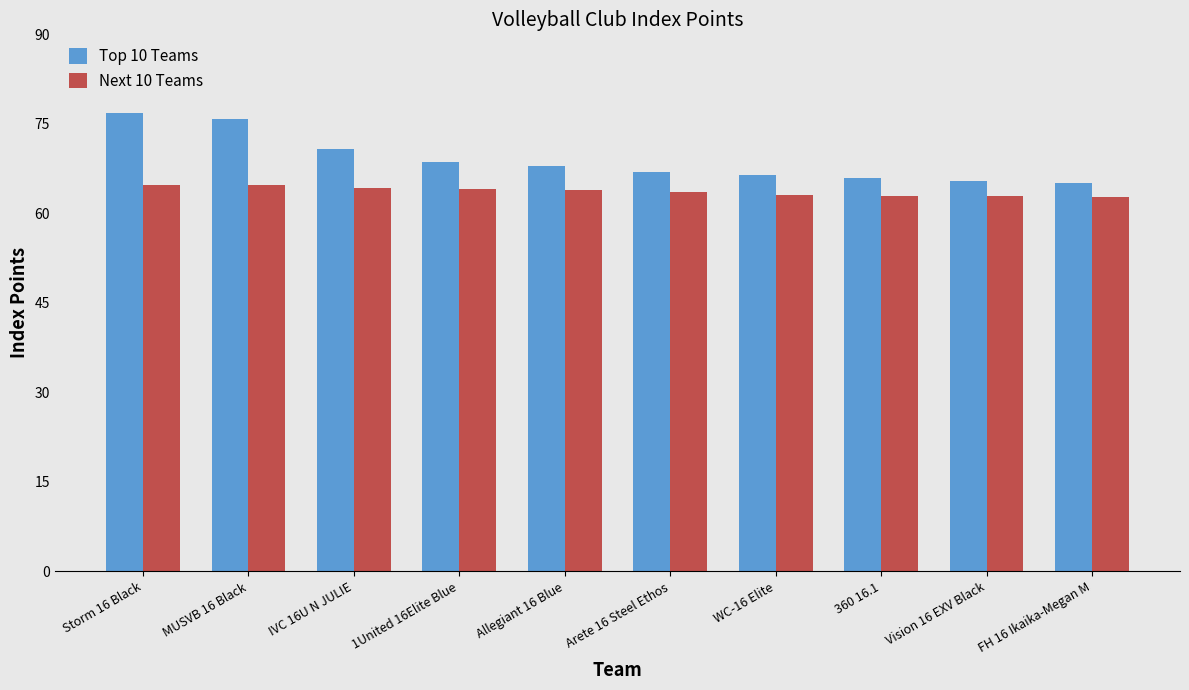

How many bars are there in each group?

2